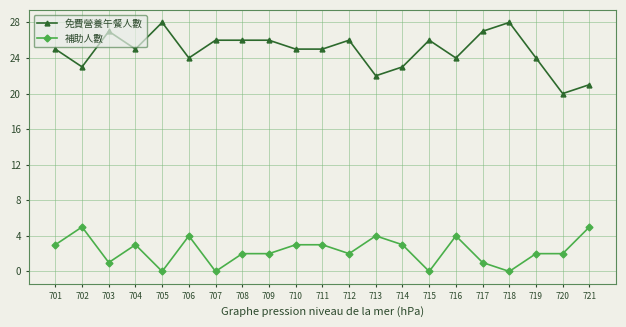

What is the difference between the highest and lowest values at 708?

24